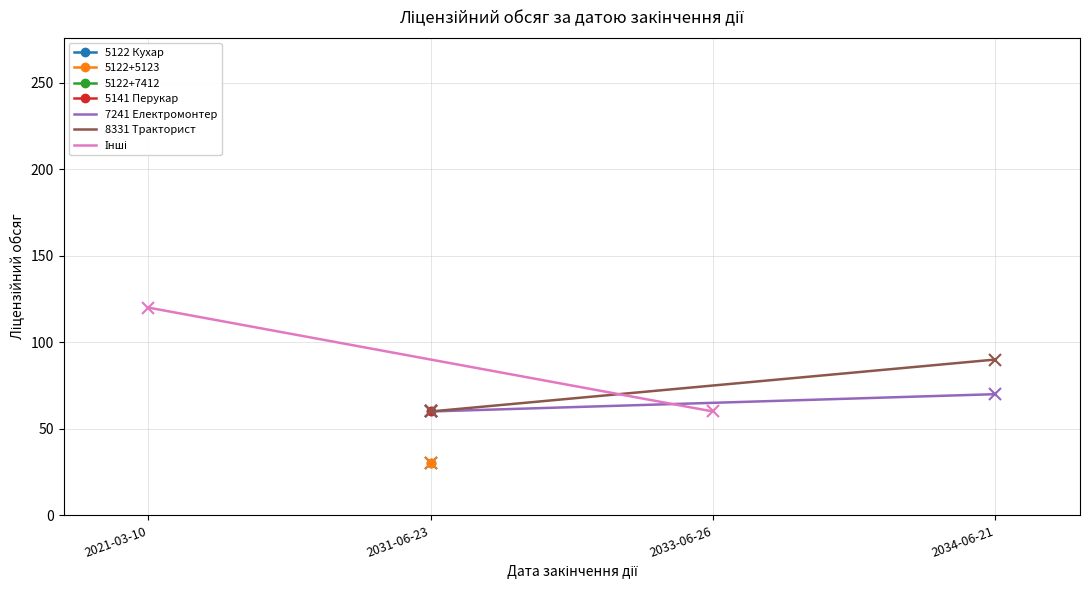

Count the 7241 Електромонтер values in the range 60 to 70.

2